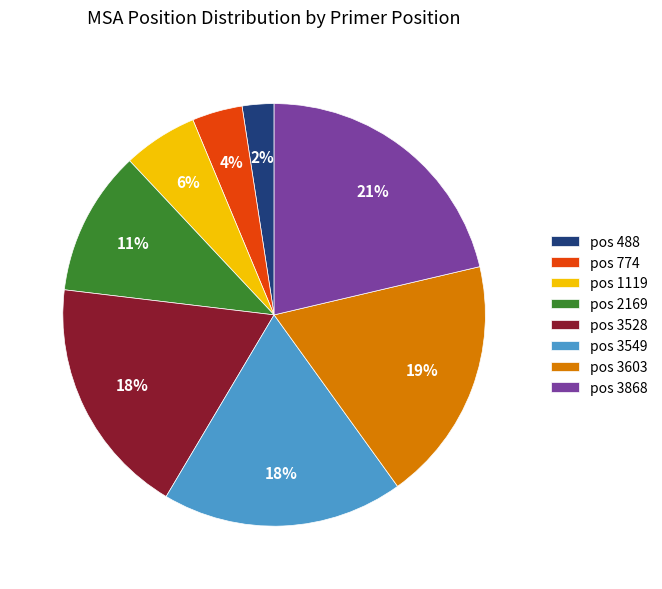

To the nearest percent, what is the difference between the pos 488 and pos 2169 slice percentages?

9%